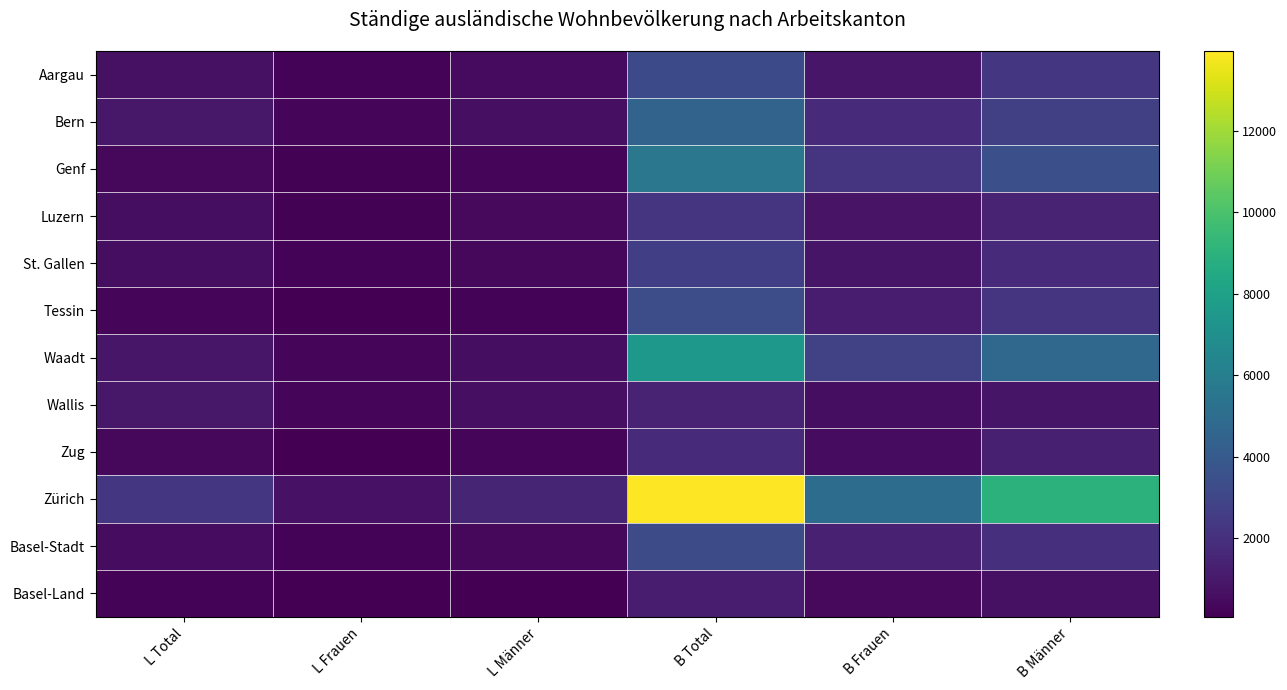

Which has a higher value, B Männer or L Total?

B Männer